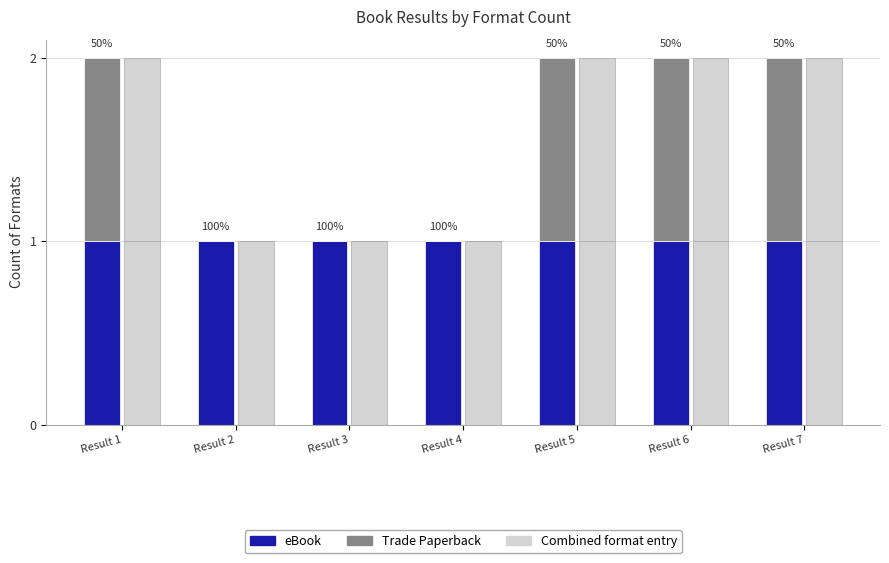

Read the eBook value at Result 4.

1